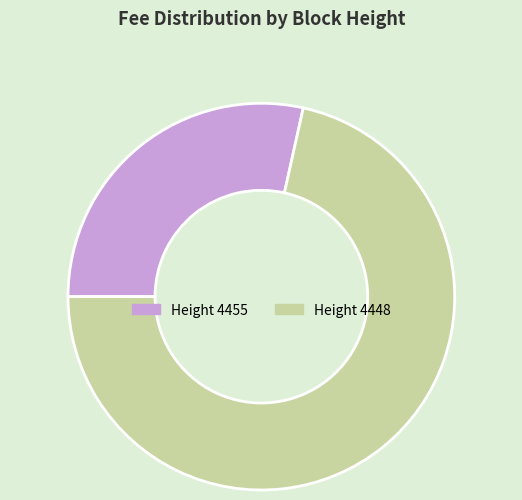

Is there any slice that represents more than half of the pie?

Yes